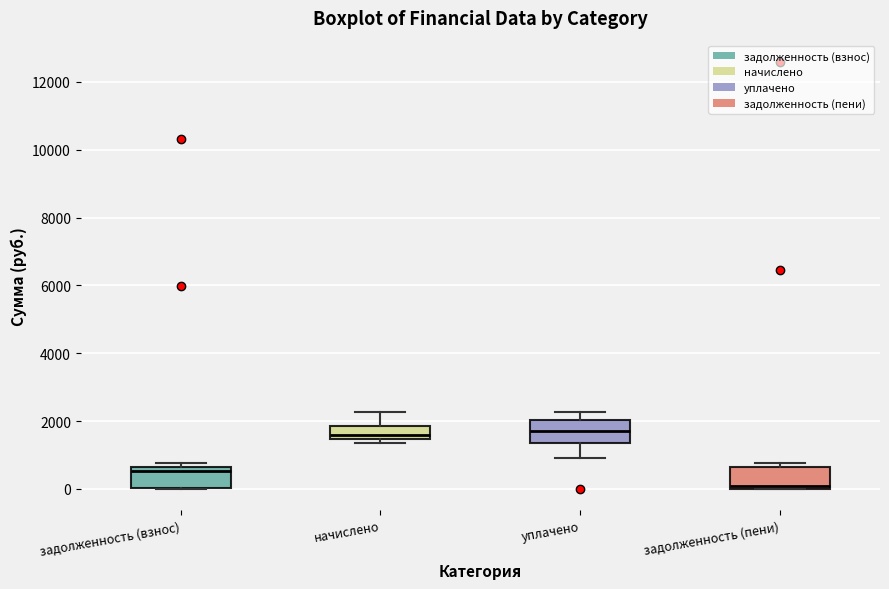

Where does the median line of the box for начислено sit on the y-axis? The values are not printed on the chart, so give them approximately, as read against the axis.

1600